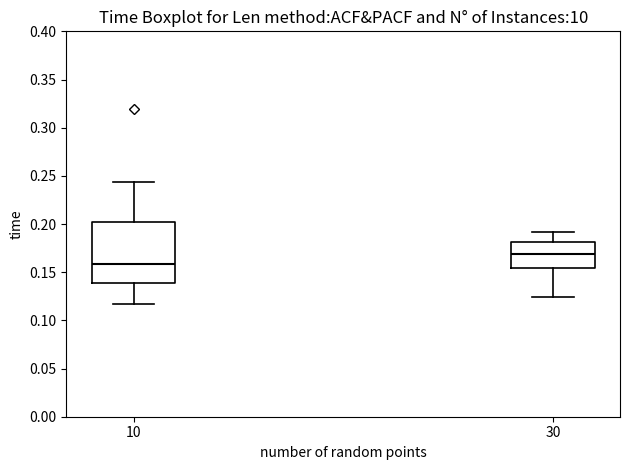

Which box's median line is the highest?

30